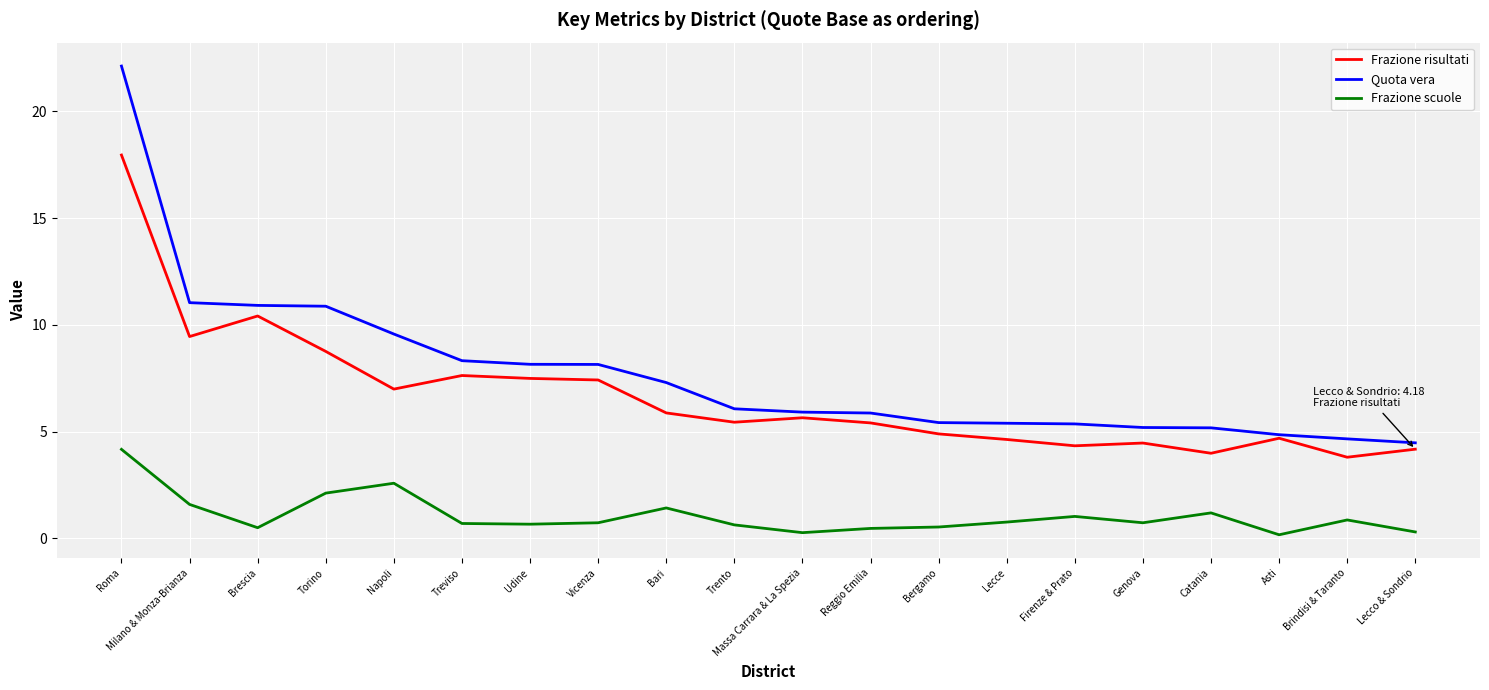

The Frazione scuole series shows 1.2 at Catania. True or false?

True